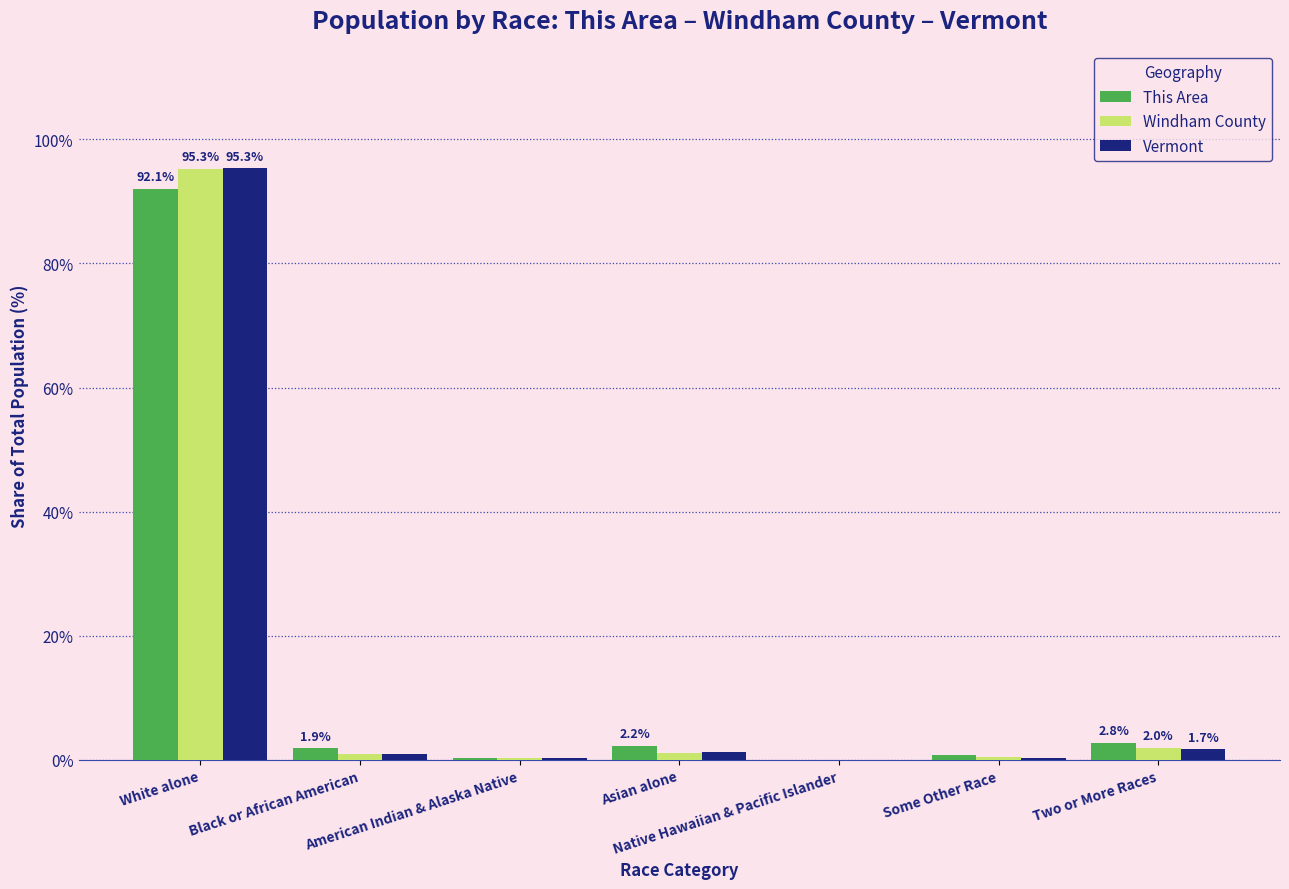

What is the greatest value displayed?

95.3